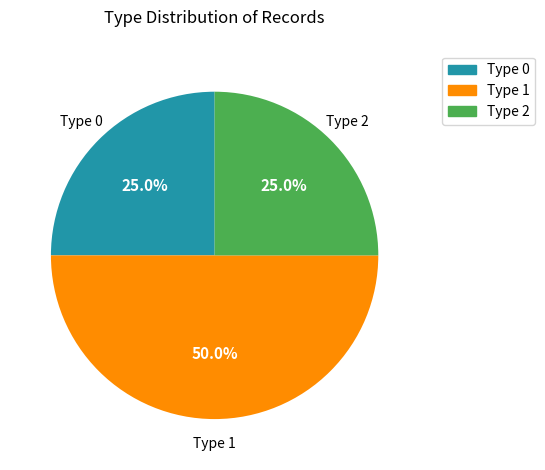

Count the number of slices in the pie.

3